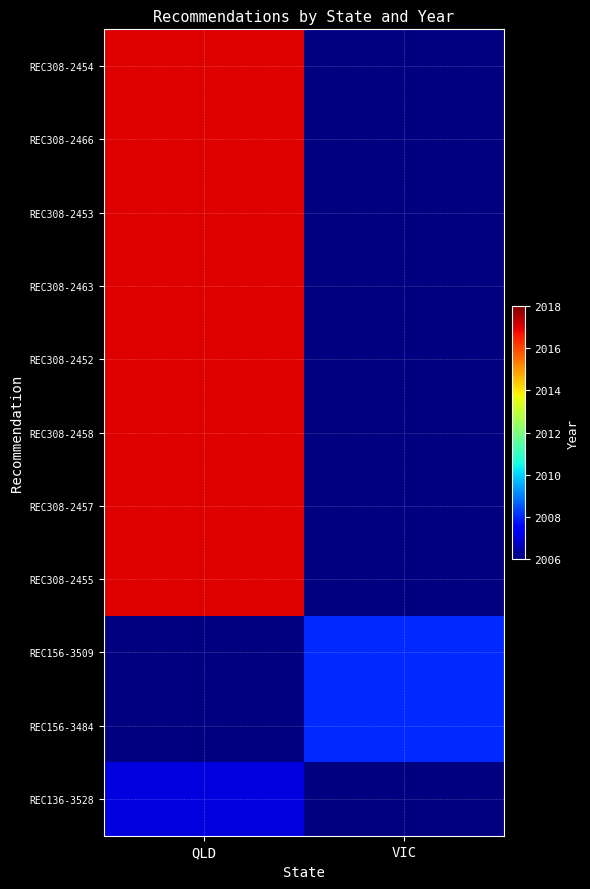

Is the value of REC308-2455 at VIC greater than the value of REC156-3509 at VIC?

No